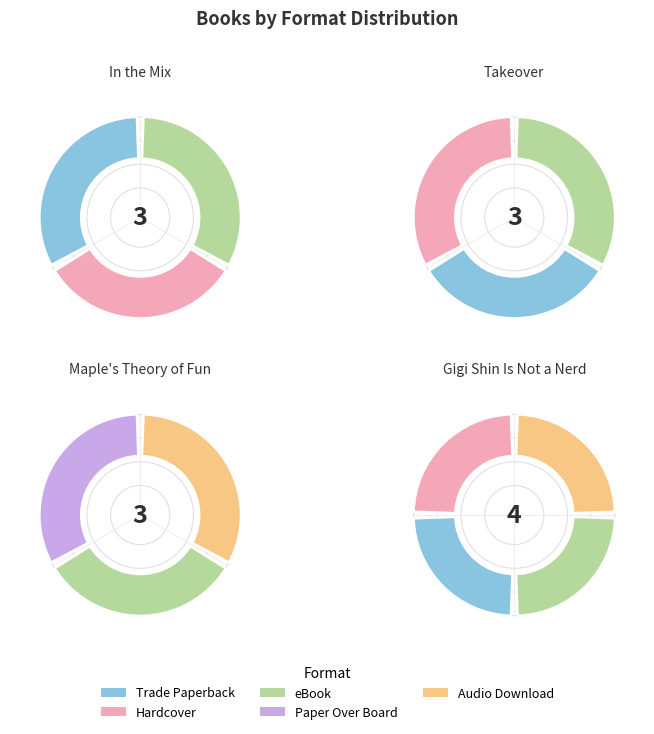

Combined, what portion of the pie is Takeover and In the Mix?

46.2%